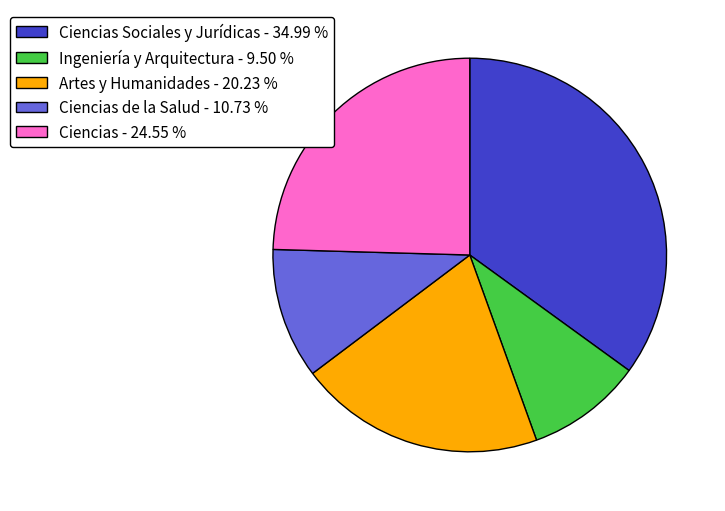

Which category has the smallest portion of the pie?

Ingeniería y Arquitectura - 9.50 %